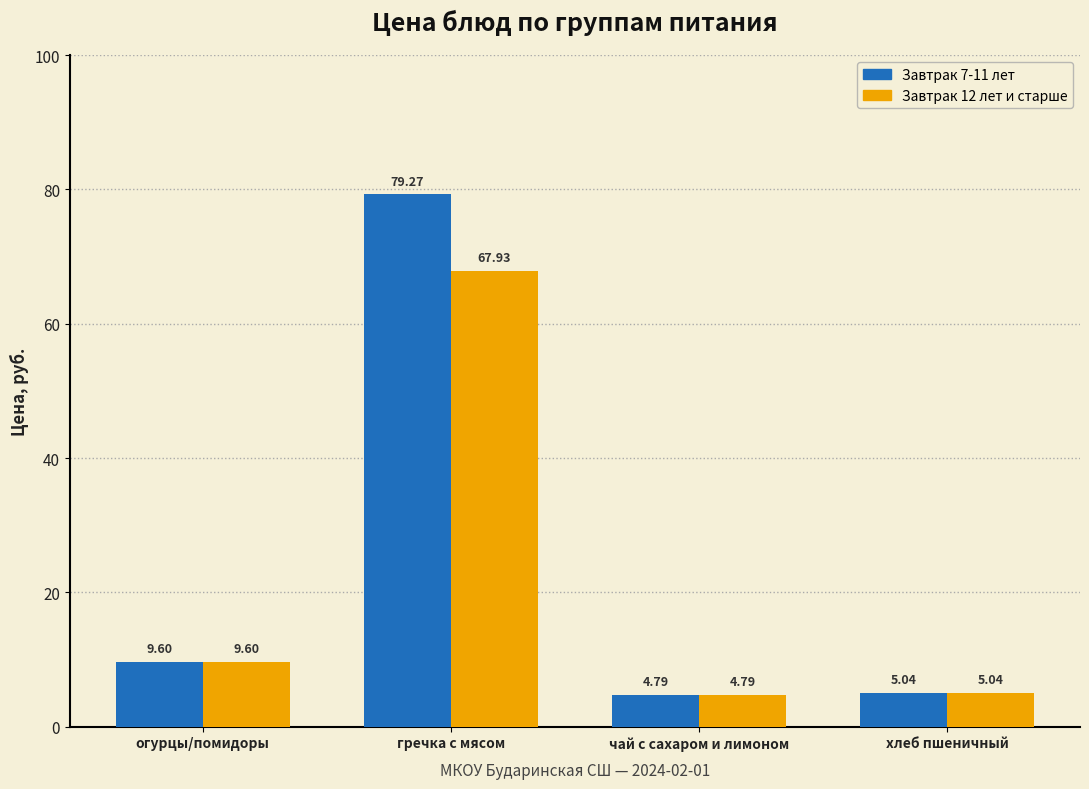

Where does the Завтрак 12 лет и старше series first go above 9?

огурцы/помидоры